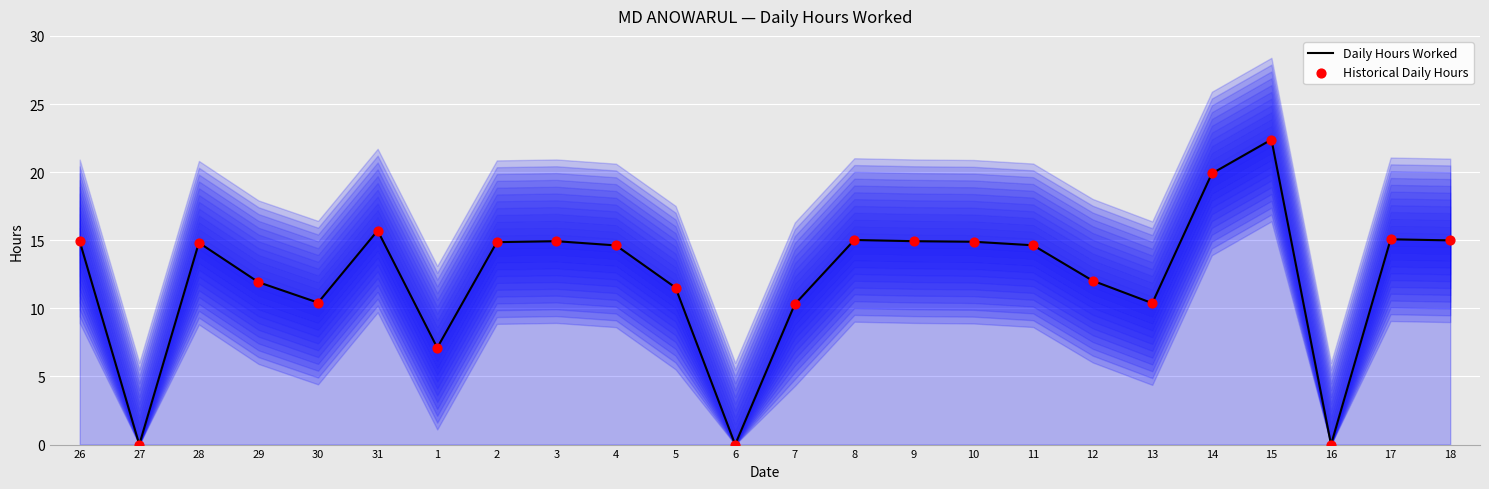

What are all the series names shown in the legend?

Daily Hours Worked, Historical Daily Hours